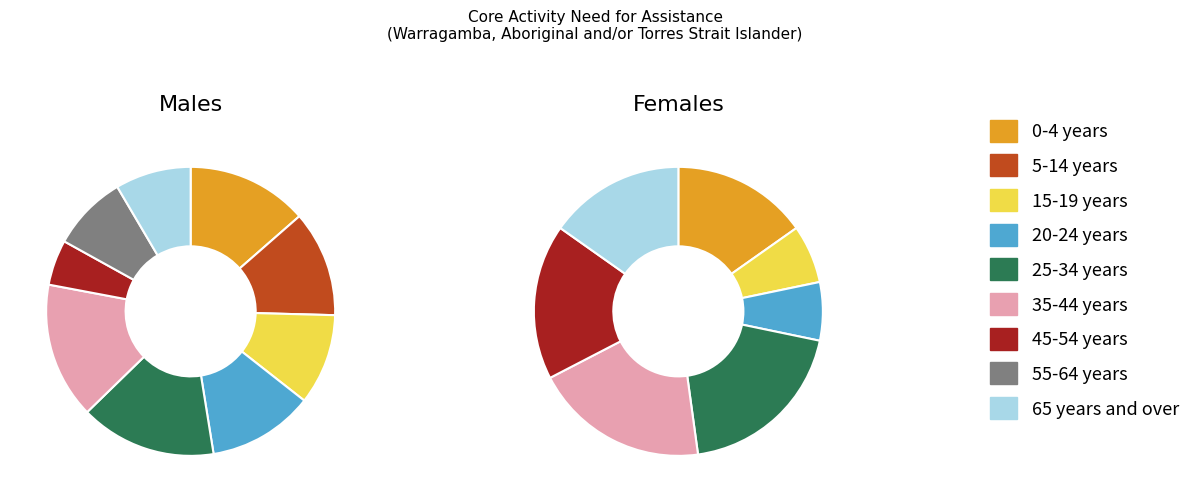

What is the difference between the highest and lowest values at 45-54 years?

5